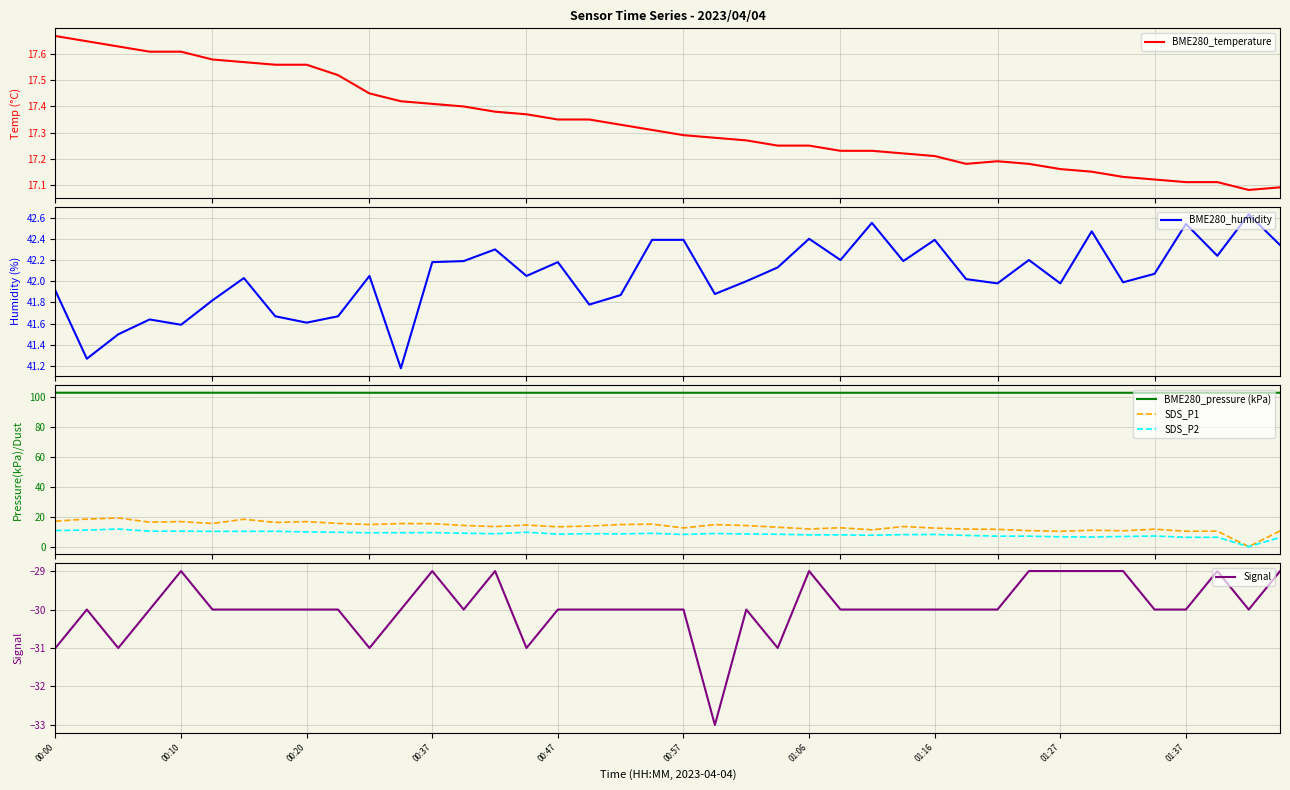

How many BME280_pressure (kPa) values are between 103 and 104?

40